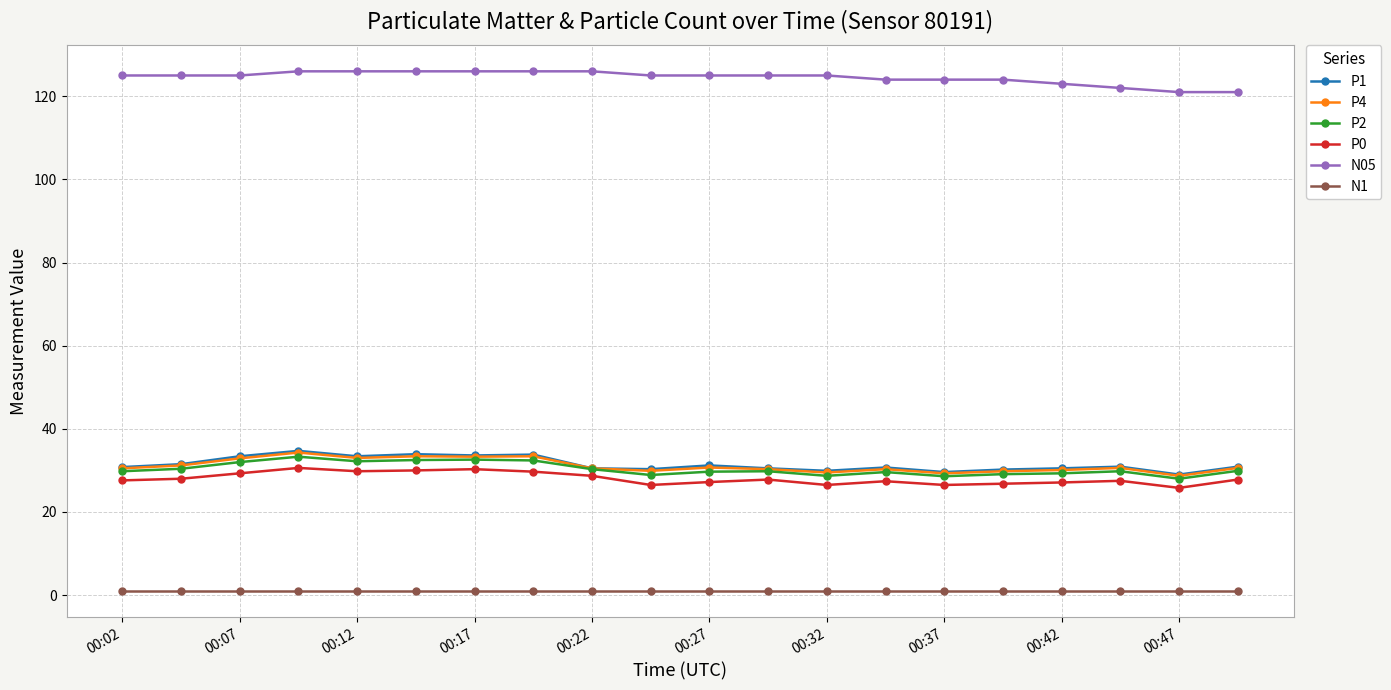

True or false: P2 has more than 1 interior local peaks.

True